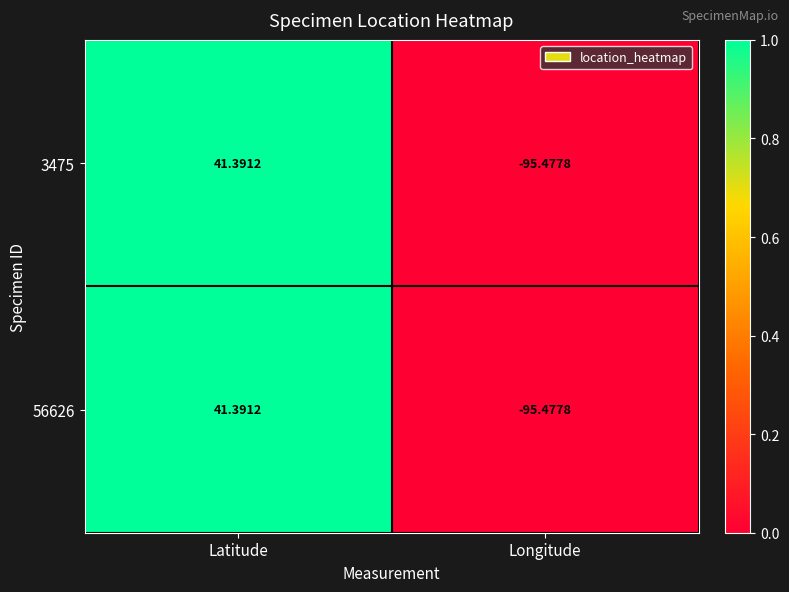

Which category has the highest value across all series?

Latitude